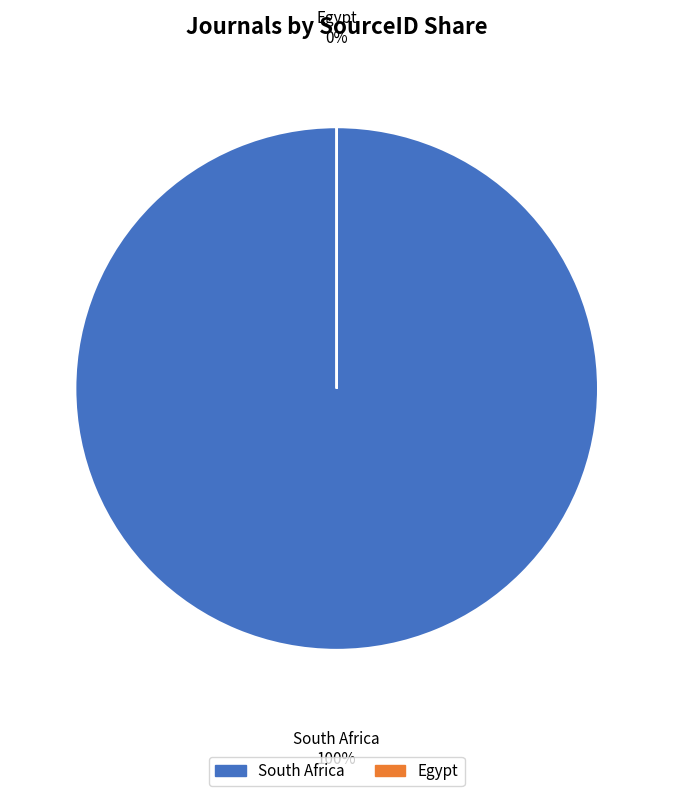

To the nearest percent, what is the combined percentage of Egypt and South Africa?

100%